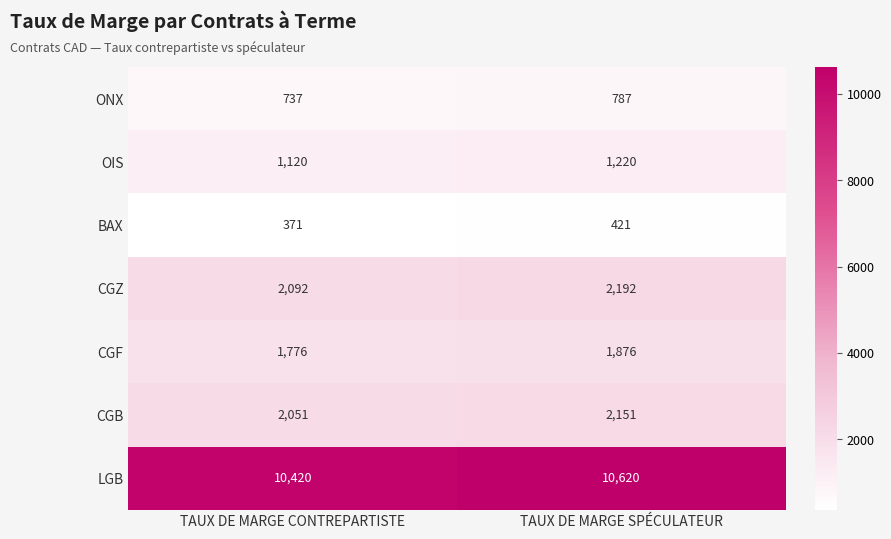

Is it true that BAX equals 371 at TAUX DE MARGE CONTREPARTISTE?

True